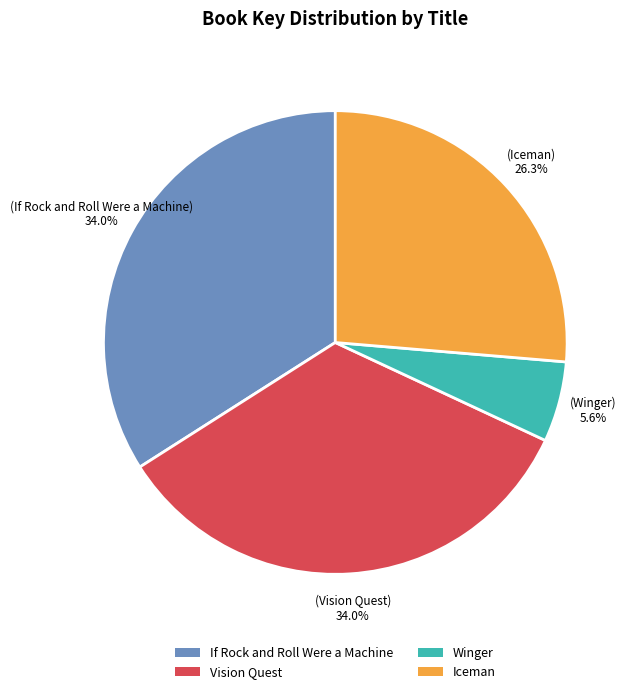

To the nearest percent, what is the difference between the Vision Quest and Iceman slice percentages?

8%